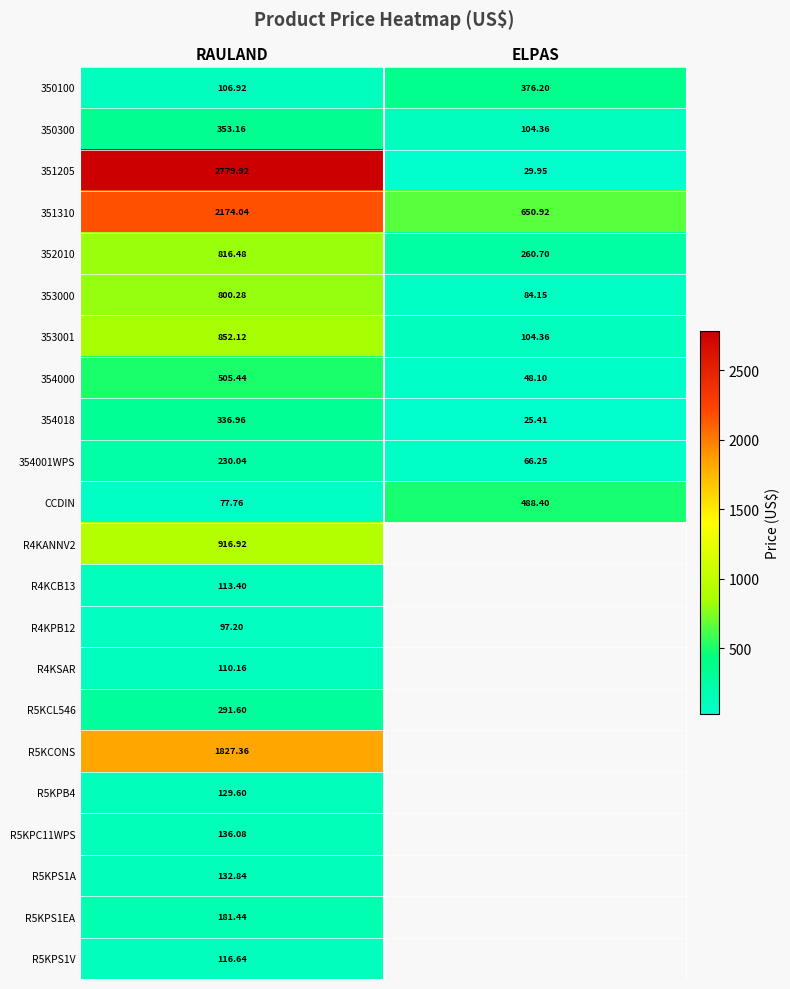

What is the total value across all series at RAULAND?

13086.4